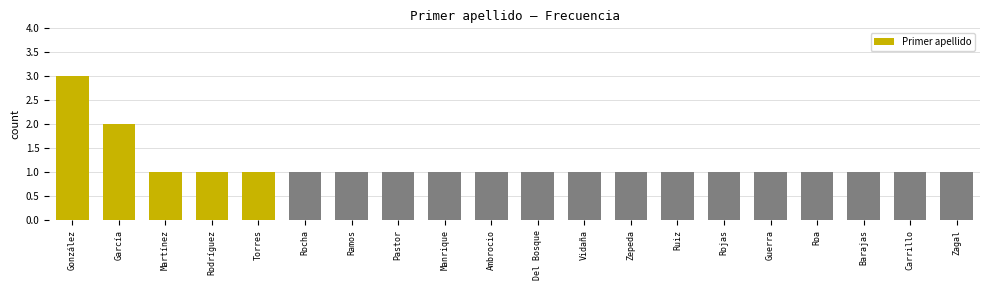

What is the greatest value displayed?

3